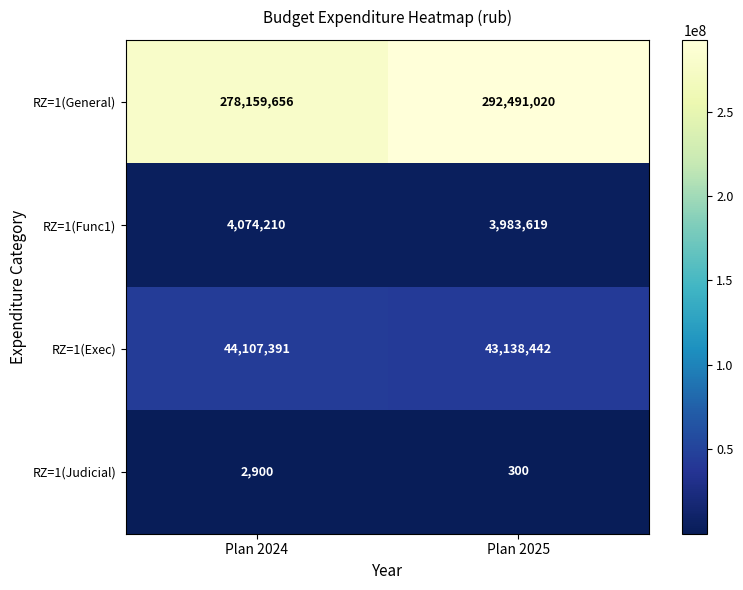

What value does the RZ=1(Judicial) series have at Plan 2025, to the nearest 100?

300